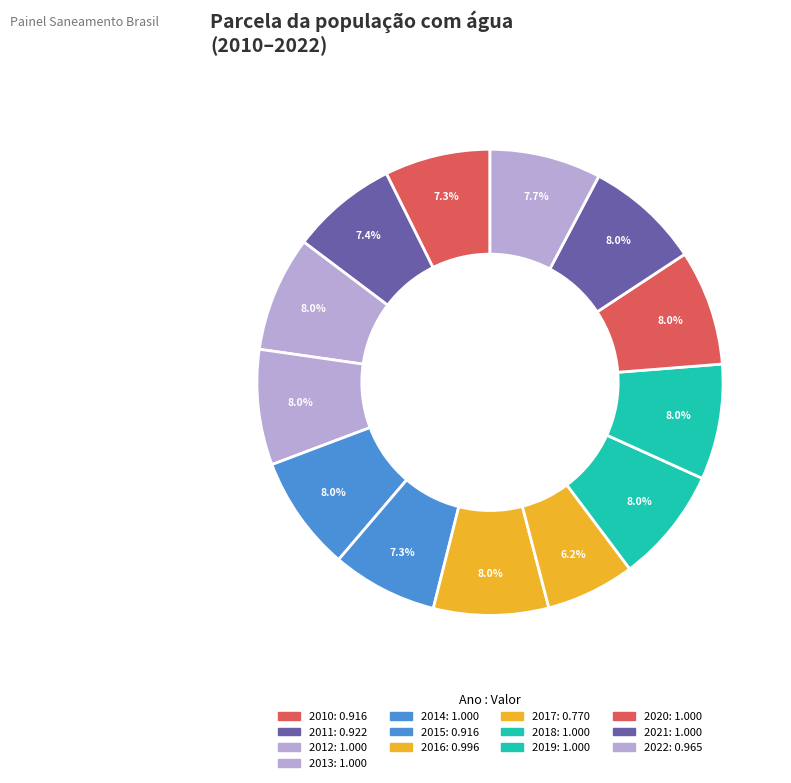

What percentage is the 2010 slice, to the nearest percent?

7%